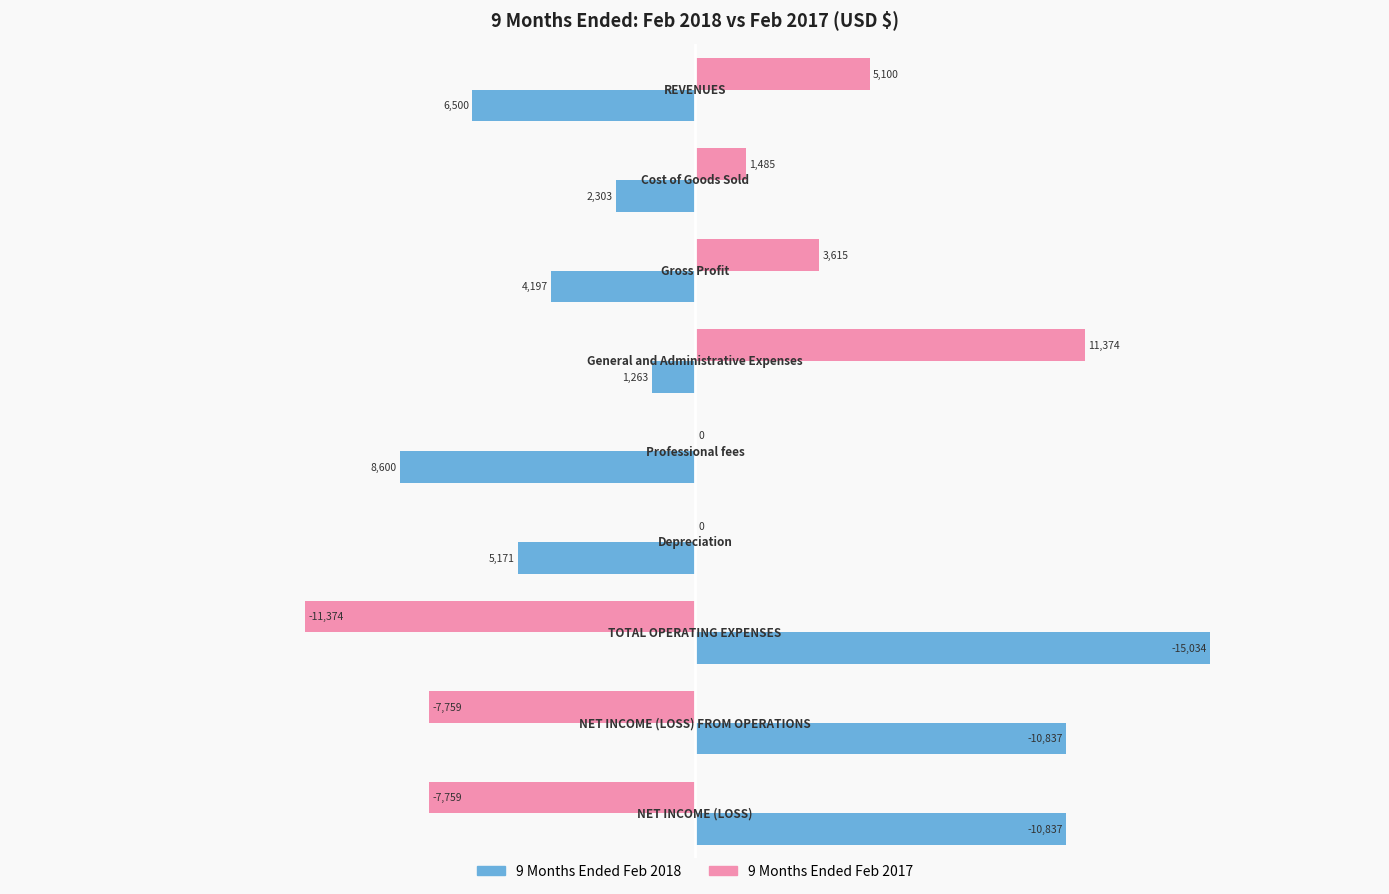

What is the sum of all 9 Months Ended Feb 2017 values?

-5318